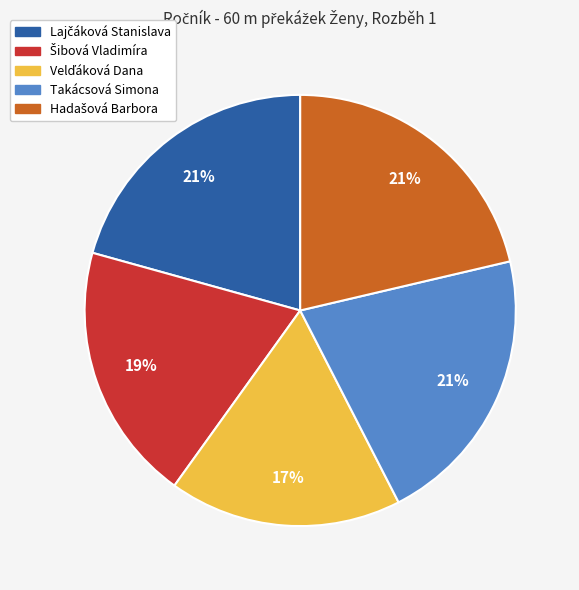

To the nearest percent, what is the difference between the largest and smallest slice percentages?

4%